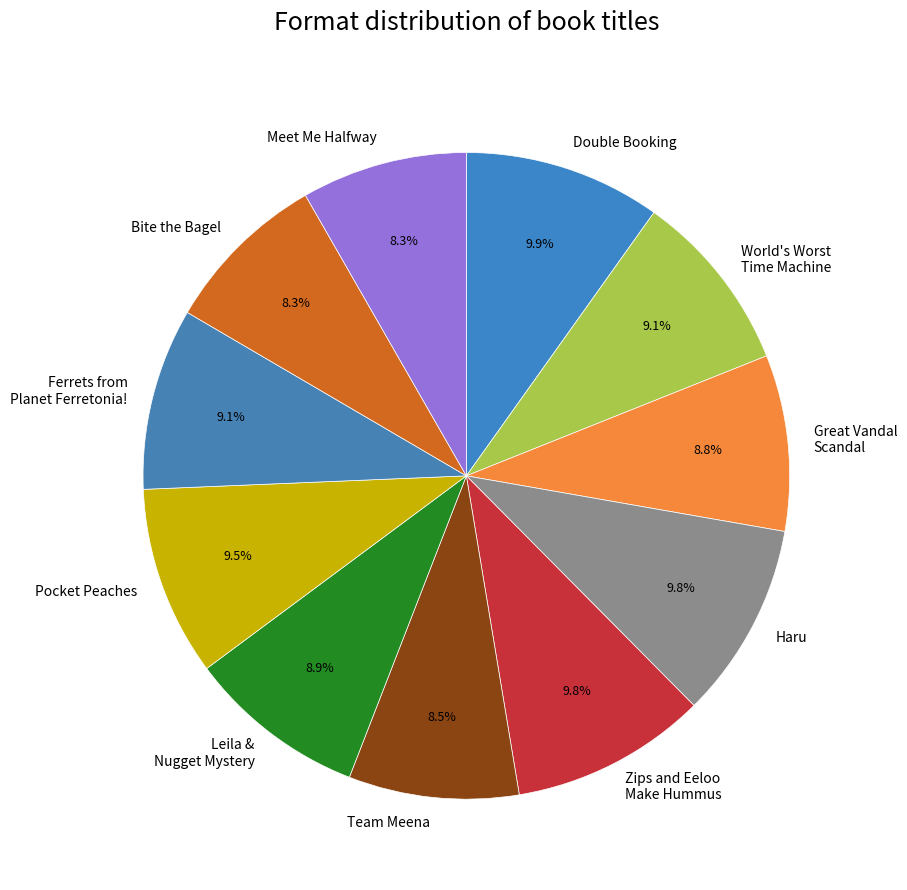

To the nearest percent, what percentage of the pie is Great Vandal Scandal?

9%